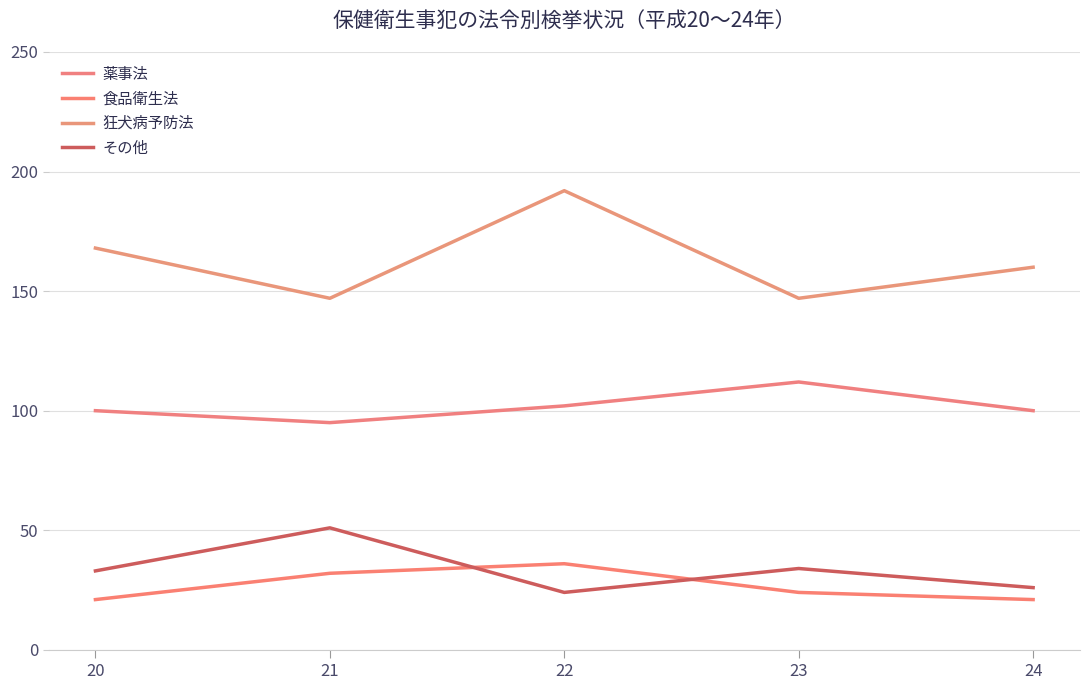

What are all the series names shown in the legend?

薬事法, 食品衛生法, 狂犬病予防法, その他